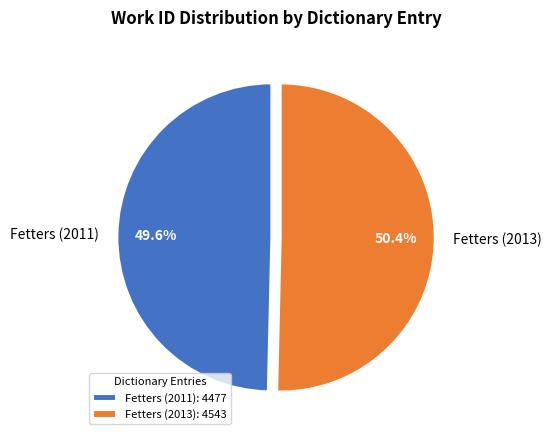

Between Fetters (2011) and Fetters (2013), which is larger?

Fetters (2013)